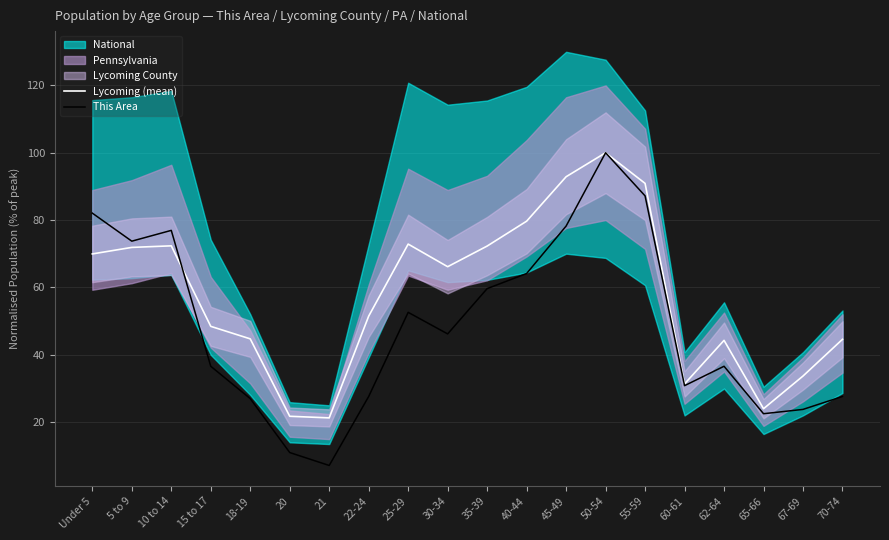

True or false: This Area and Lycoming (mean) intersect in this chart.

True